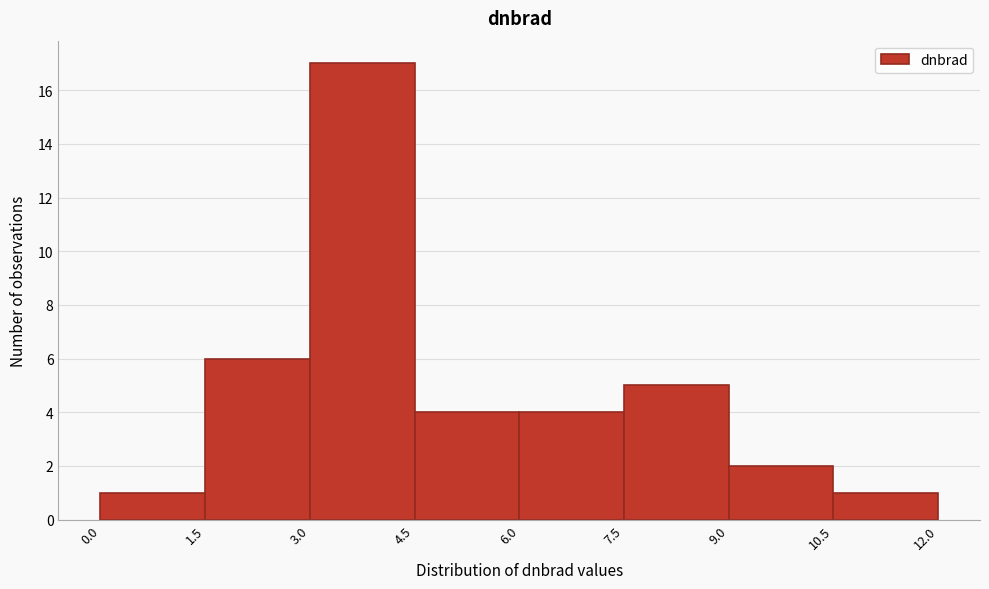

Over which range of the x-axis is the bar tallest?

3.0 to 4.5